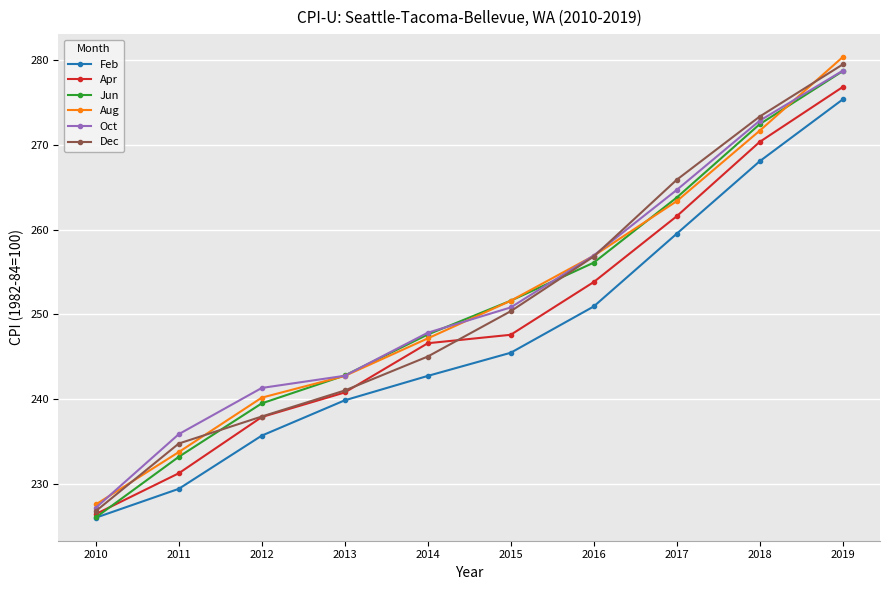

What is the lowest value of the Feb series?

226.1